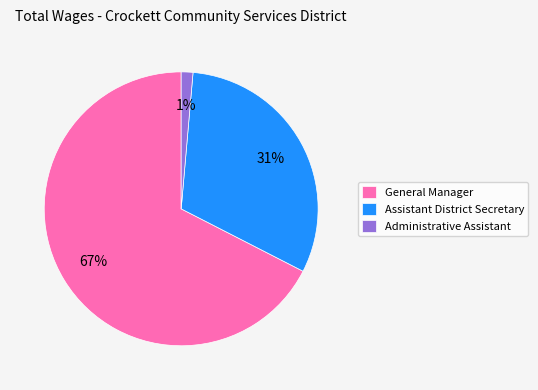

Count the number of slices in the pie.

3